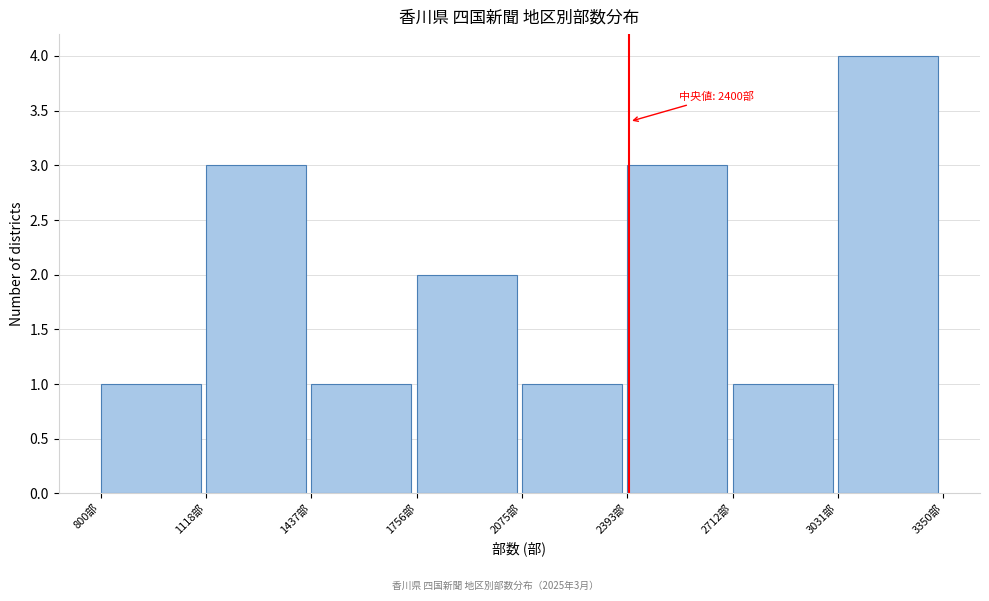

Which range on the x-axis has the tallest bar?

3050 to 3350